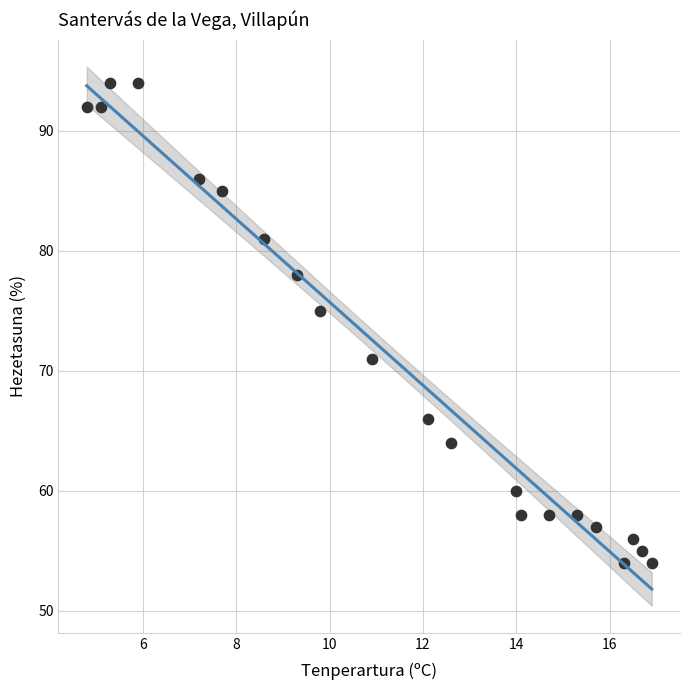

What Y value in the scatter plot is closest to 74?

75